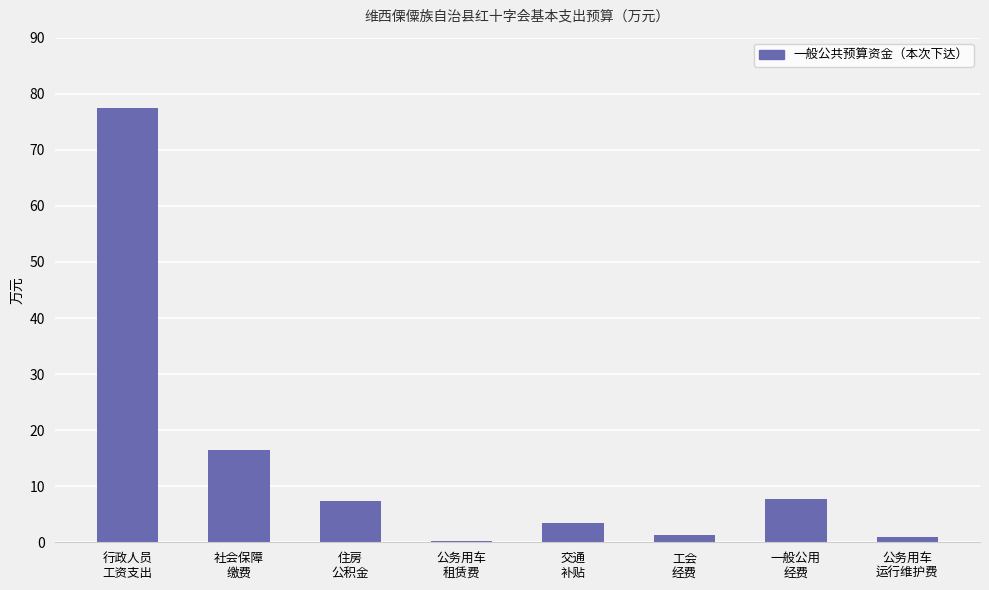

What is the sum of all values?

114.9